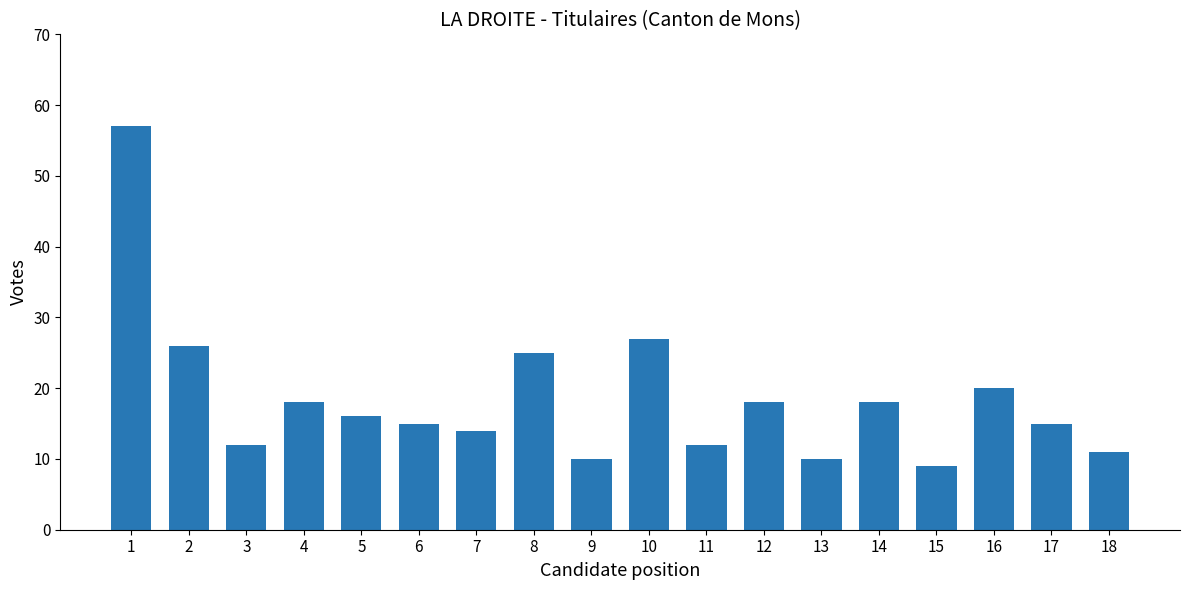

What is the value of the 15th bar from the left?

9